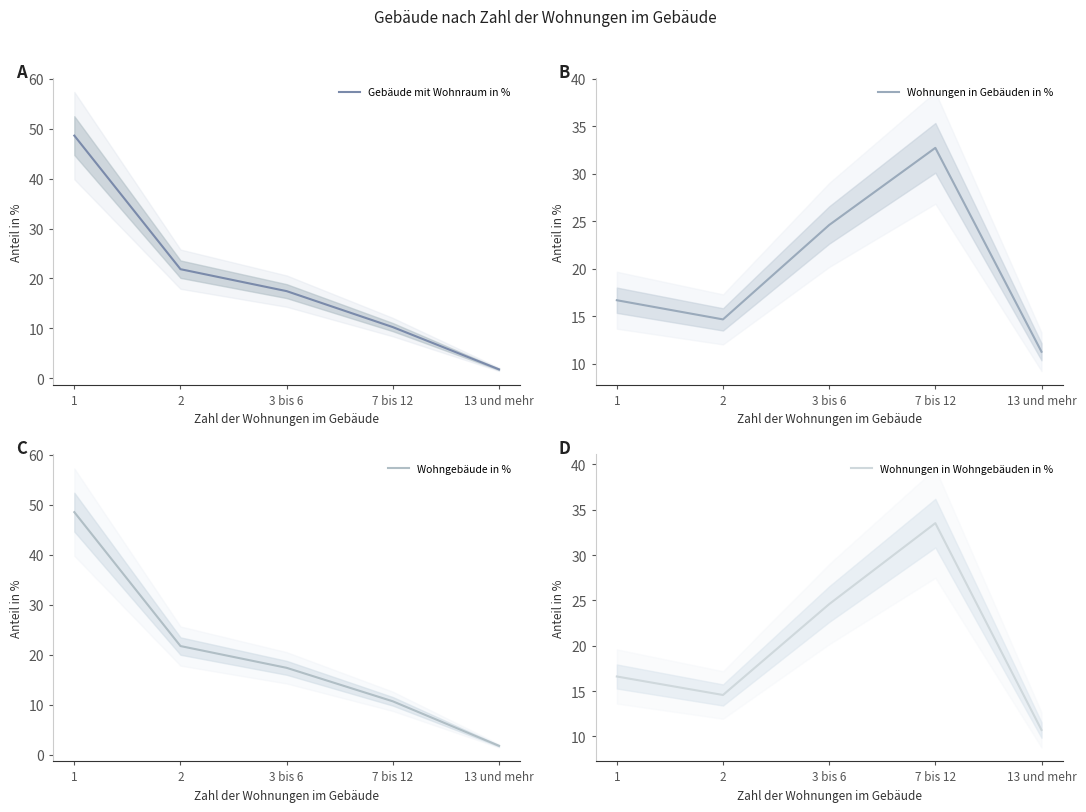

Rank the categories by Gebäude mit Wohnraum in % value from highest to lowest.

1, 2, 3 bis 6, 7 bis 12, 13 und mehr